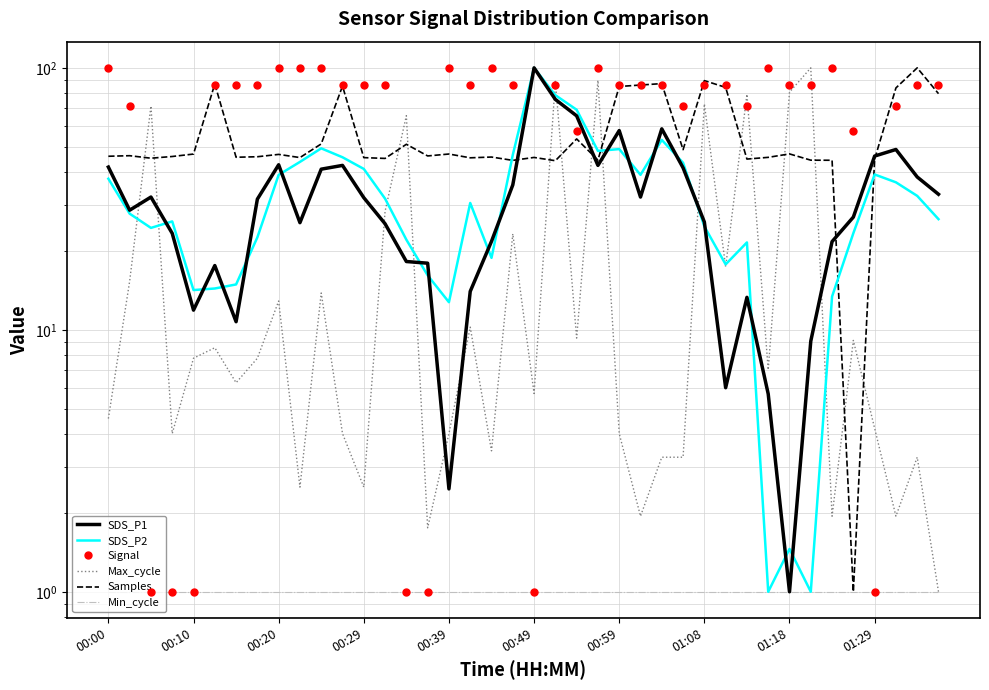

How many times do SDS_P1 and Samples cross each other?

4